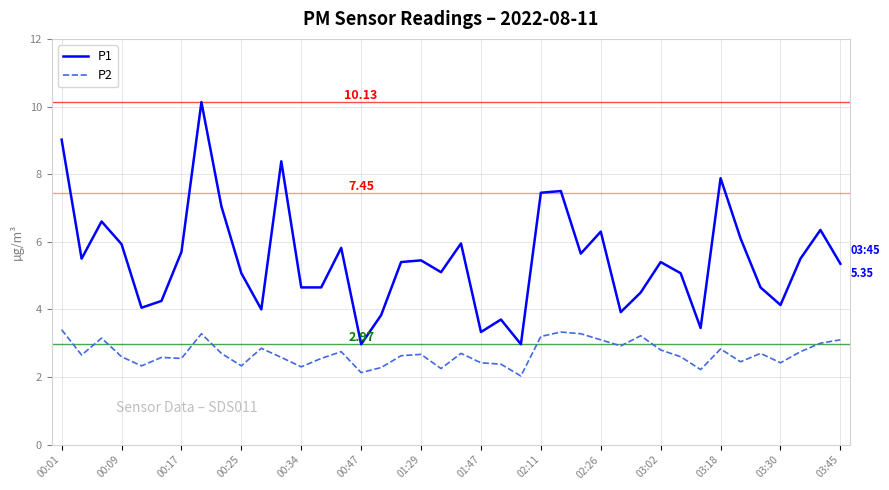

What is the average value of the P1 series?

5.5